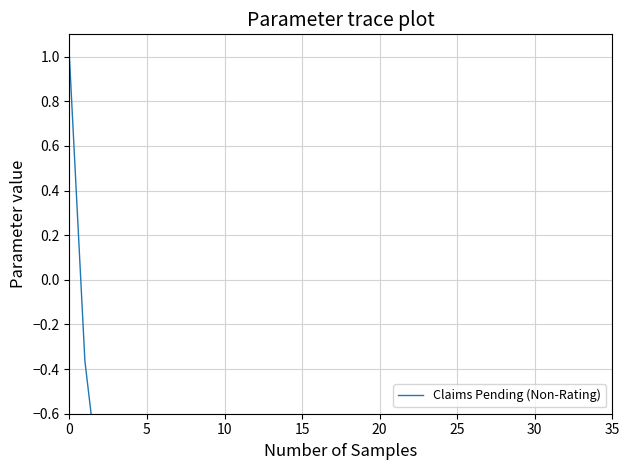

Is it true that the value at 30 is -1.3?

False